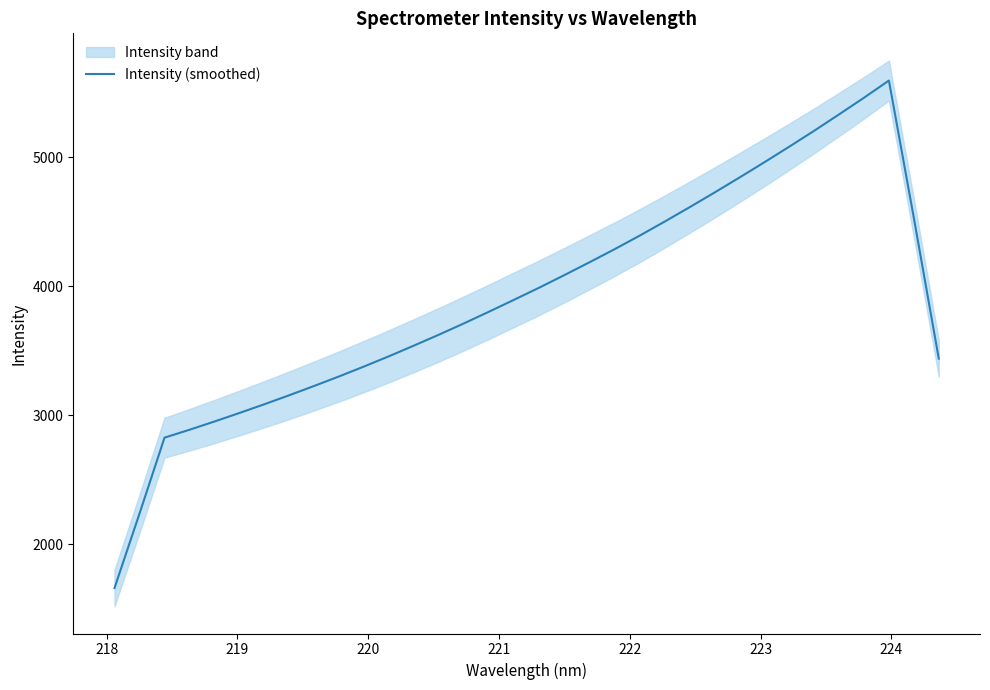

What is the maximum value for Intensity (smoothed)?

5595.9